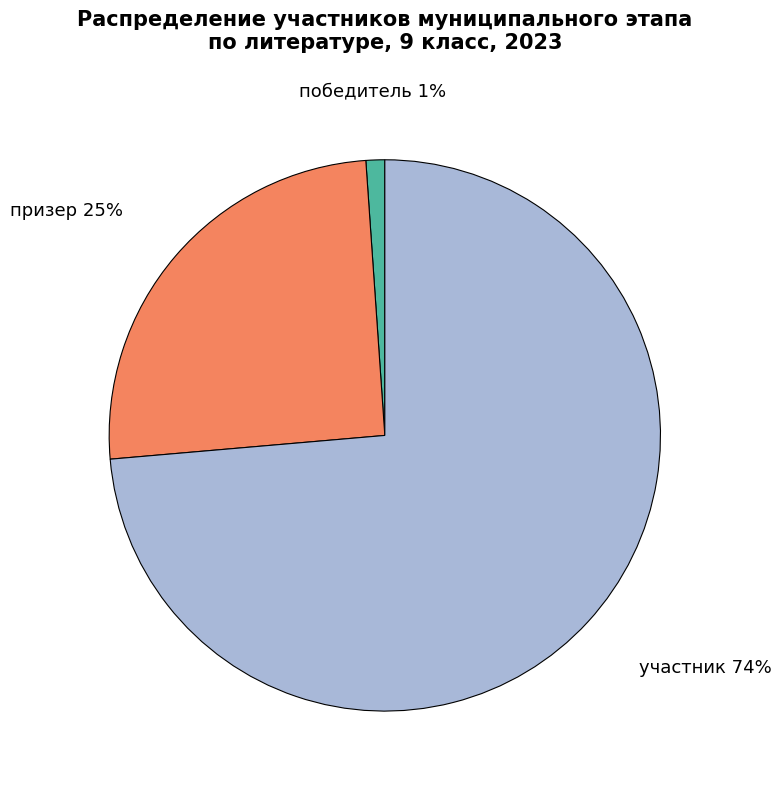

To the nearest percent, what is the average slice percentage?

33%